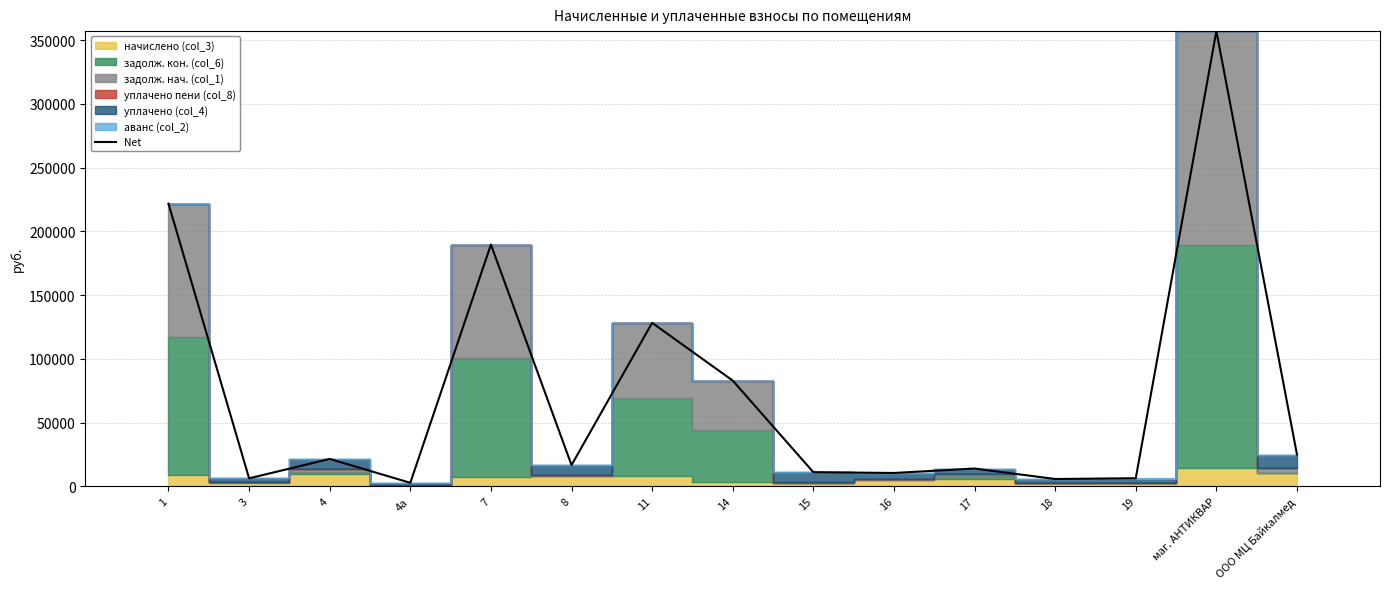

At which label does the data first exceed 16678?

1